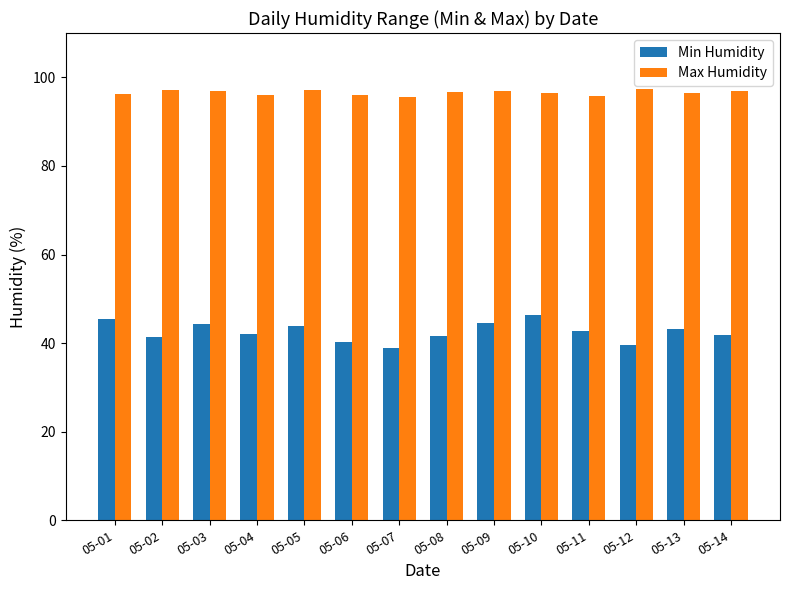

Read the Min Humidity value at 05-11.

42.8